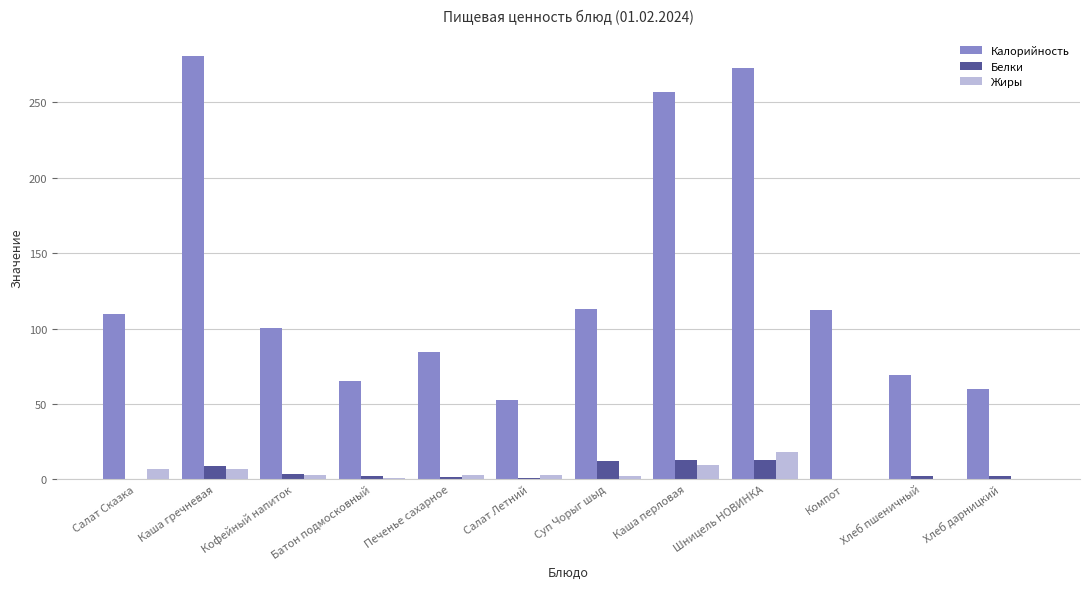

The value of Калорийность at Батон подмосковный is 27.2. True or false?

False